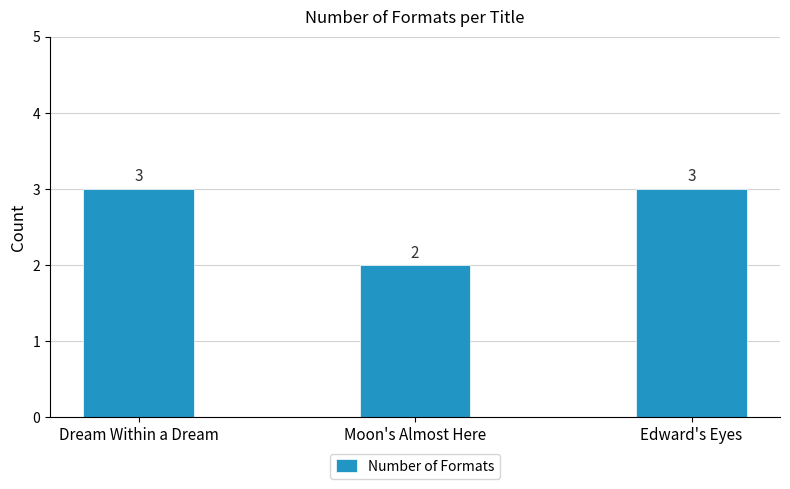

What is the sum of the values at Moon's Almost Here and Dream Within a Dream?

5